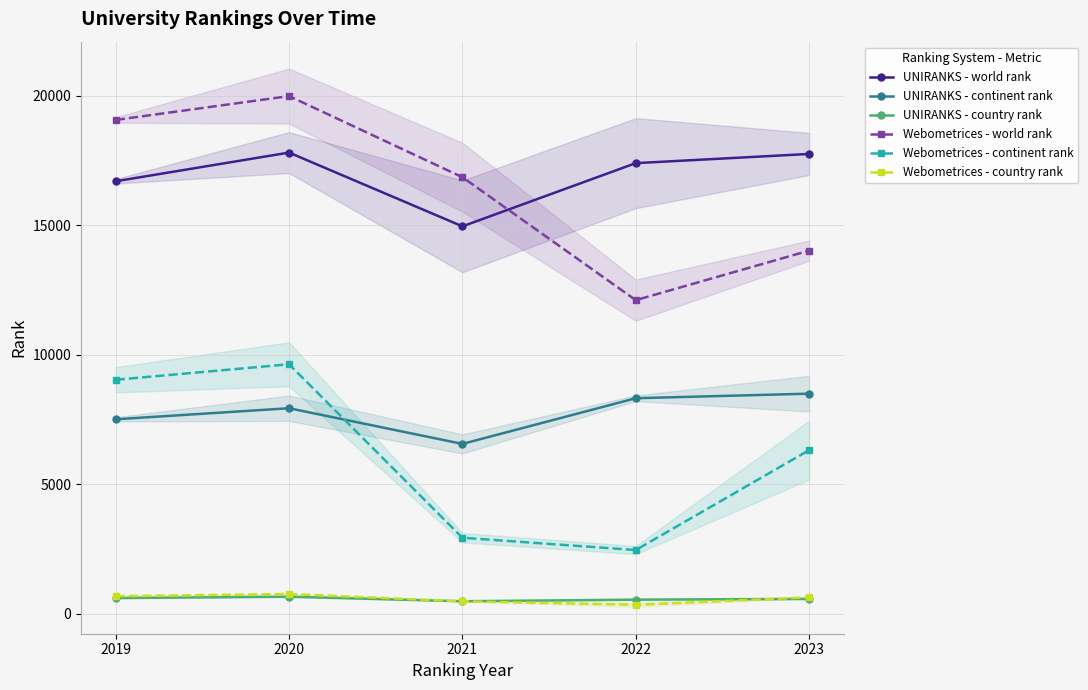

True or false: UNIRANKS - continent rank has more than 2 points higher than both neighbors.

False